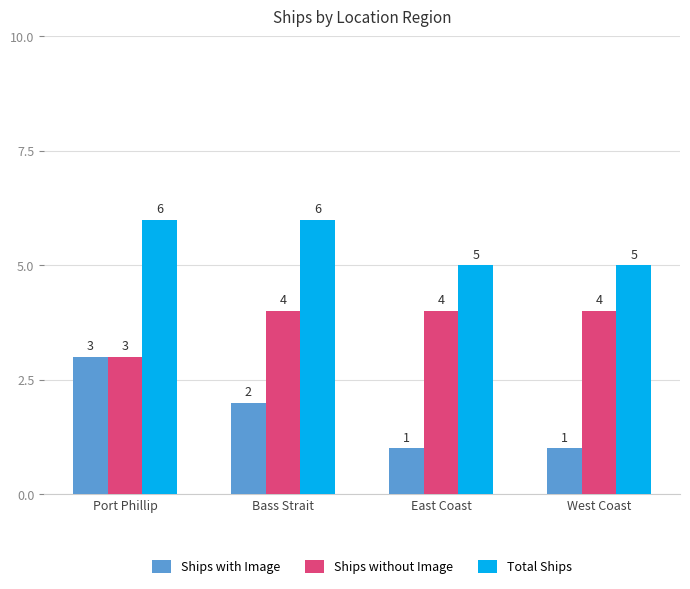

What is the spread (max minus min) of values at West Coast?

4